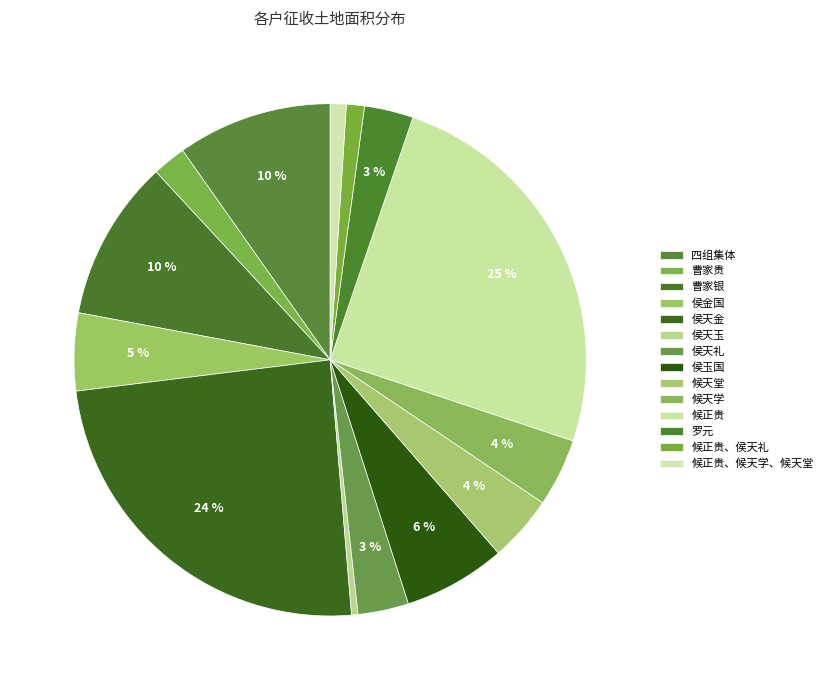

How many segments does this pie chart have?

14